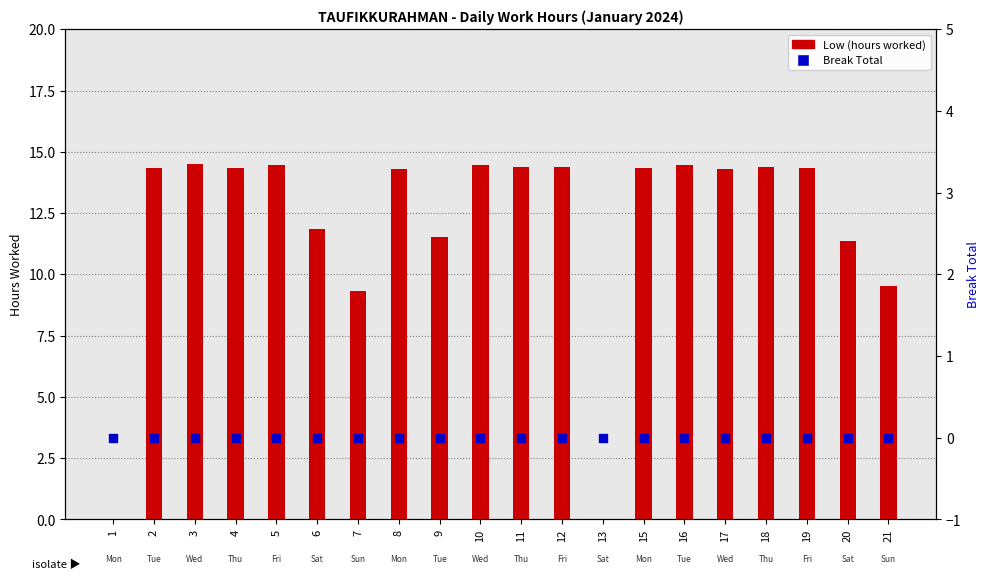

Is the value of Break Total at 20 greater than the value of Low (hours worked) at 10?

No